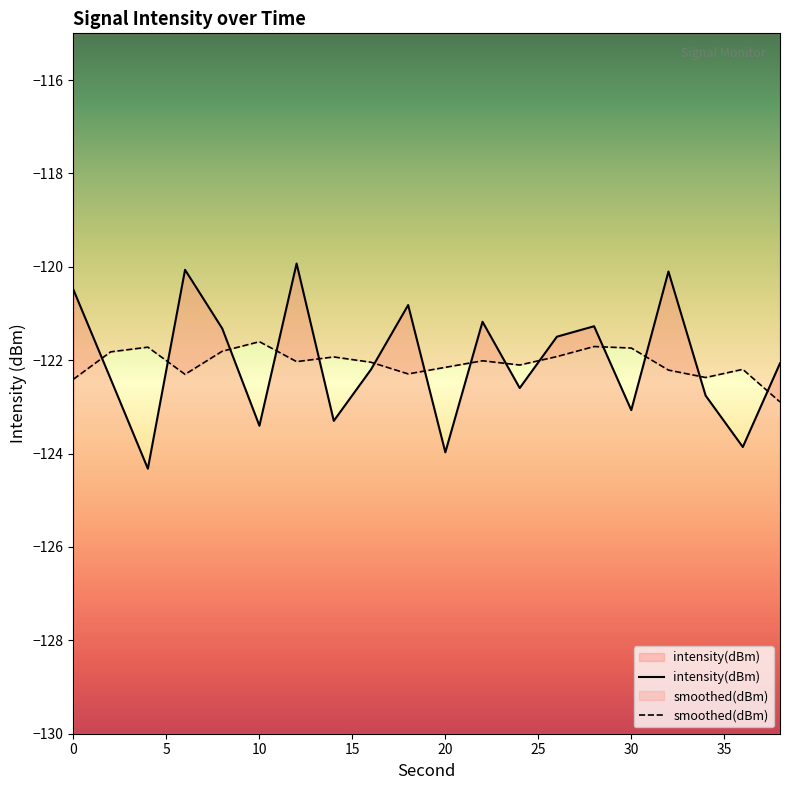

Reading right to left, extract all data points from this chart.

-122.1	-123.9	-122.8	-120.1	-123.1	-121.3	-121.5	-122.6	-121.2	-124.0	-120.8	-122.2	-123.3	-119.9	-123.4	-121.3	-120.1	-124.3	-122.4	-120.5